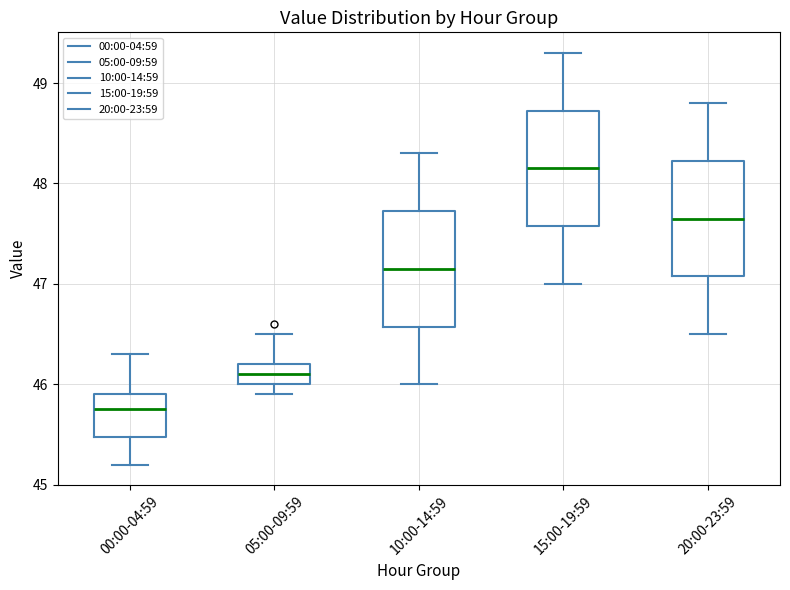

Reading left to right, read every box against the y-axis: the position of its median line, the range the box covers, and the ends of its whiskers. The values are not printed on the chart, so give them approximately, as read against the axis.

00:00-04:59: median 45.8, box 45.5 to 45.9, whiskers 45.2 to 46.3
05:00-09:59: median 46.1, box 46.0 to 46.2, whiskers 45.9 to 46.5
10:00-14:59: median 47.2, box 46.6 to 47.7, whiskers 46.0 to 48.3
15:00-19:59: median 48.2, box 47.6 to 48.7, whiskers 47.0 to 49.3
20:00-23:59: median 47.7, box 47.1 to 48.2, whiskers 46.5 to 48.8